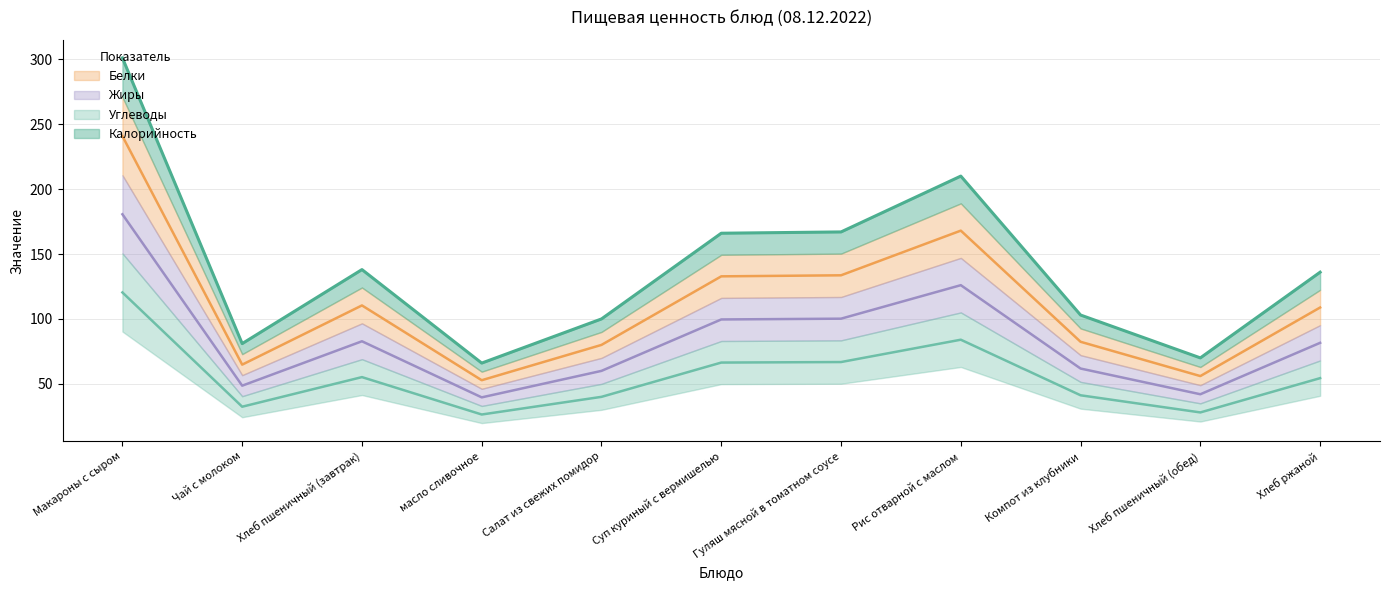

Does the chart have visible grid lines?

Yes